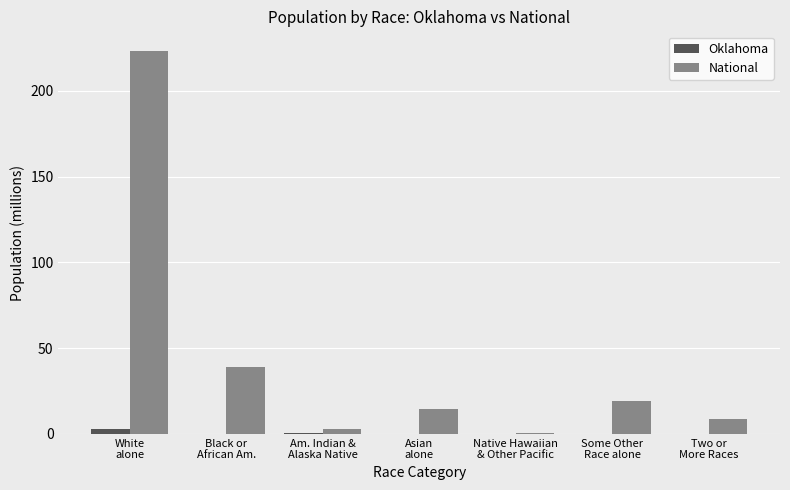

Which series has the widest spread of values?

National